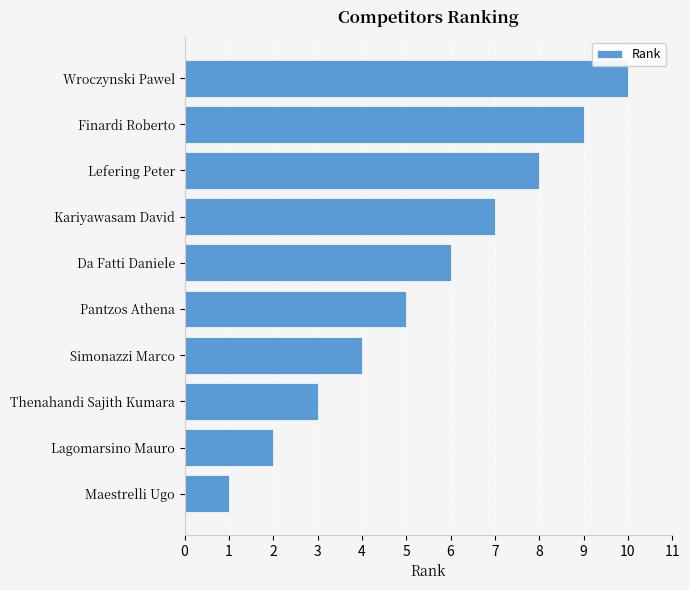

Read the value at Da Fatti Daniele.

6